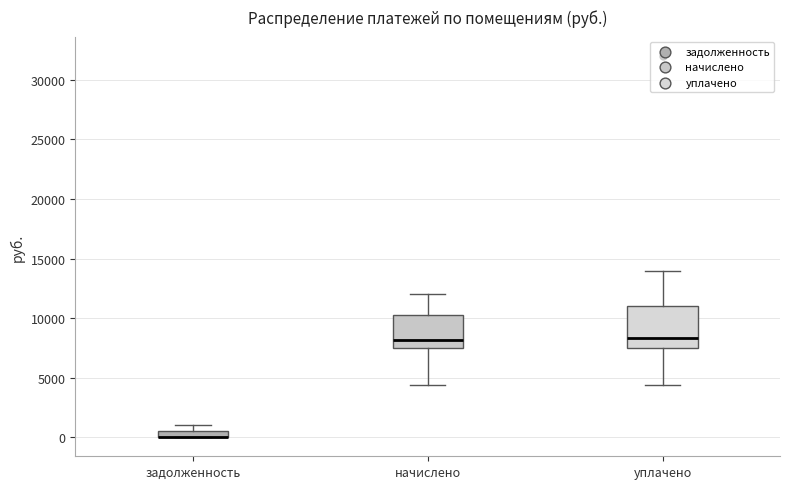

Where does the upper whisker of the box for уплачено end on the y-axis? The values are not printed on the chart, so give them approximately, as read against the axis.

14000